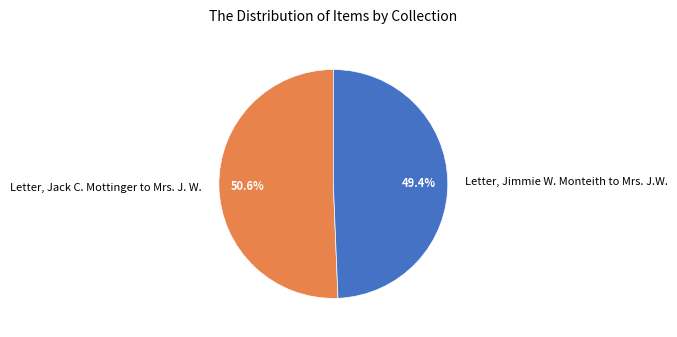

What percentage is the Letter, Jimmie W. Monteith to Mrs. J.W. slice, to the nearest percent?

49%